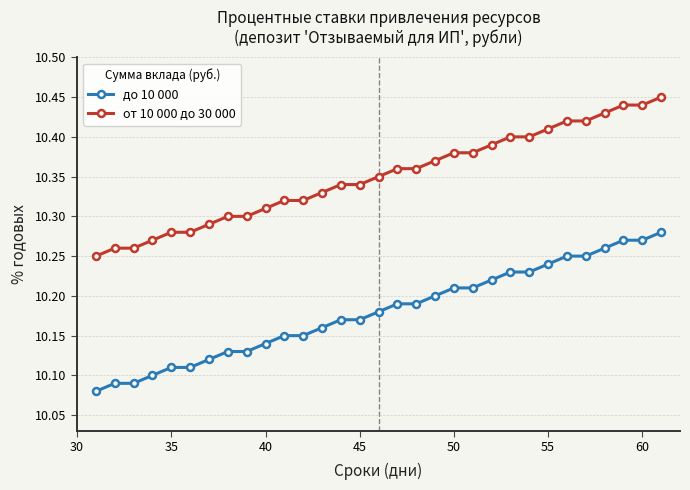

What is the difference between the maximum and second lowest values in the от 10 000 до 30 000 series?

0.2